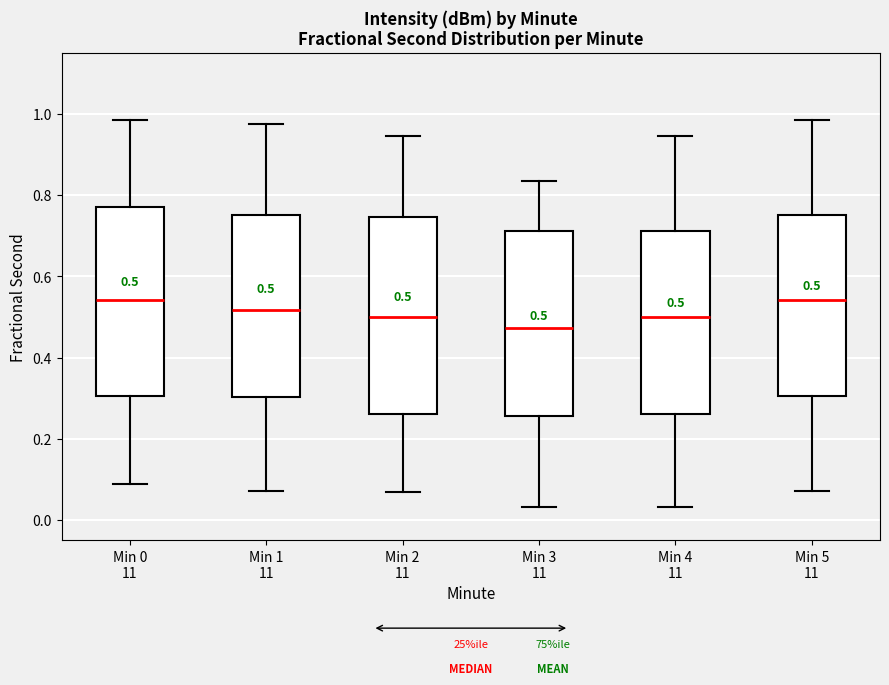

Which box has the lowest median line?

Min 3 11